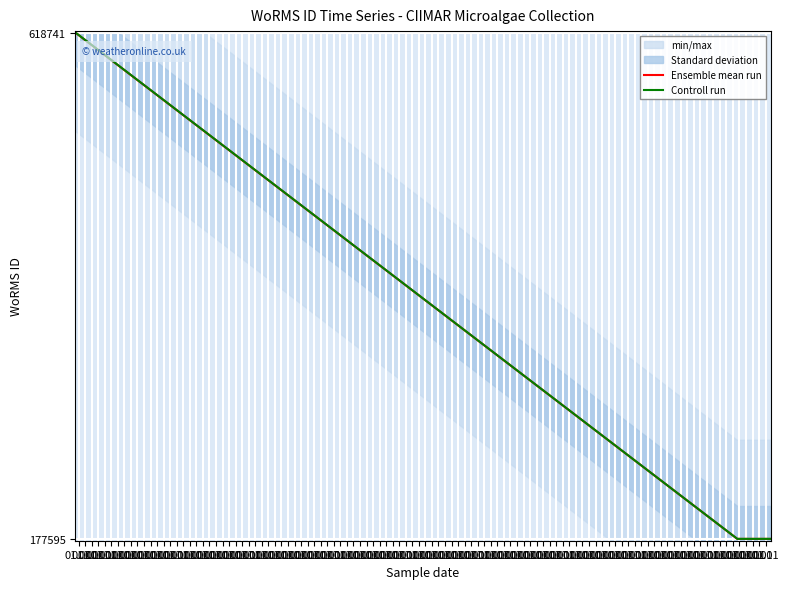

At which label is Ensemble mean run closest to 398168?

01.01